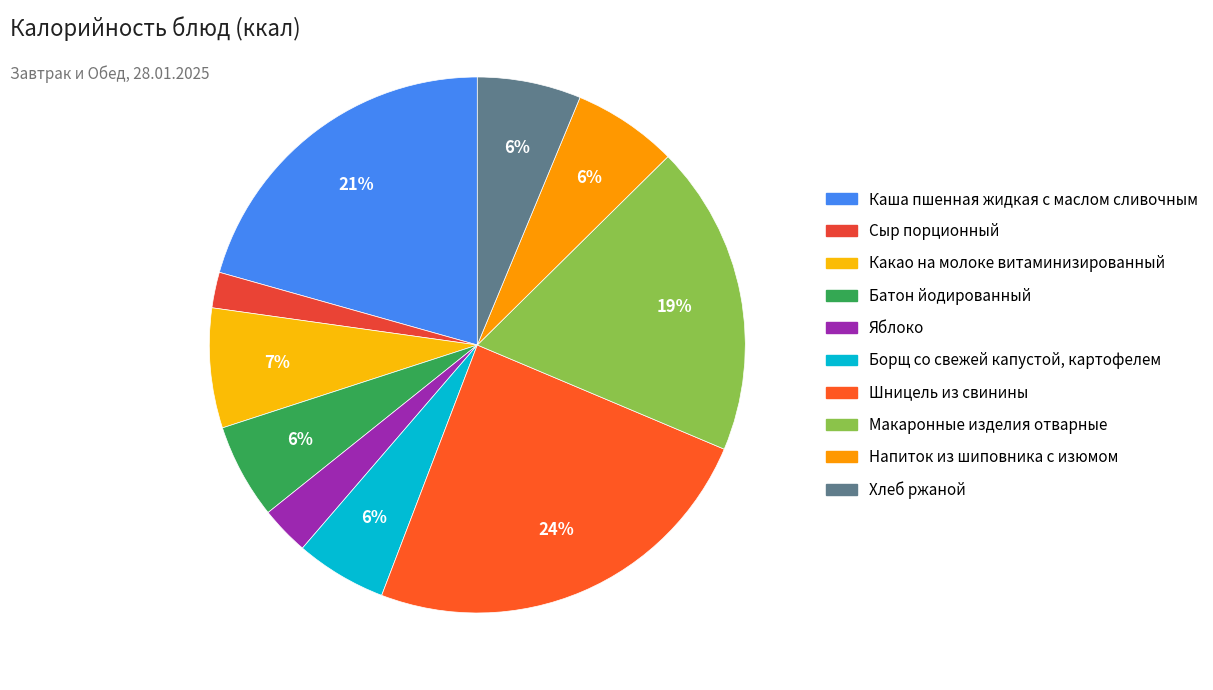

Does Хлеб ржаной represent more than half of the total?

No